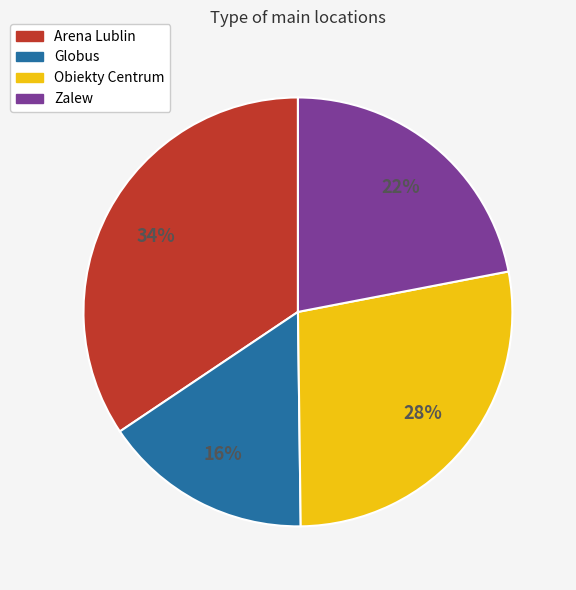

Does Globus account for over 50% of the chart?

No